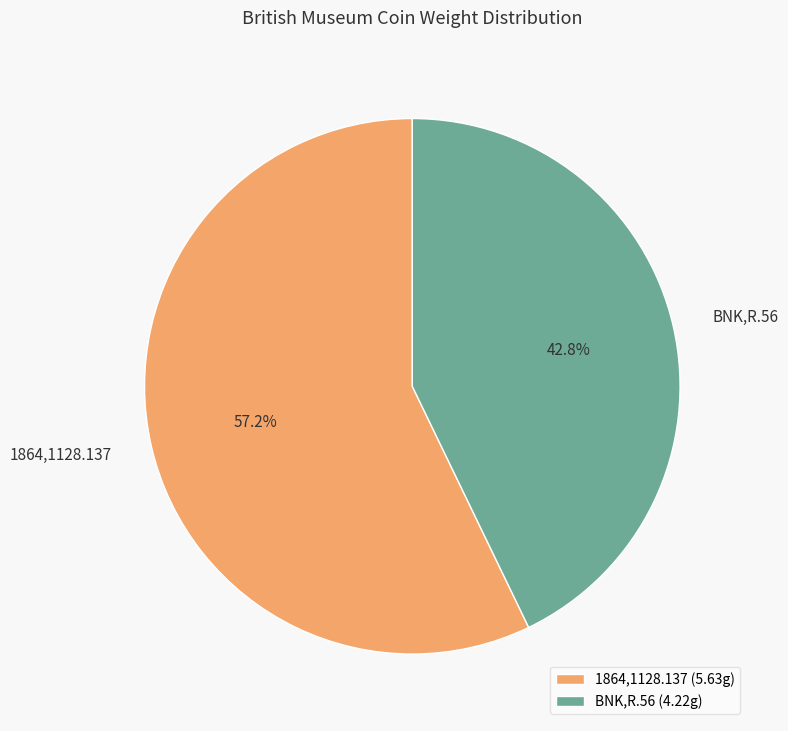

What is the majority slice?

1864,1128.137